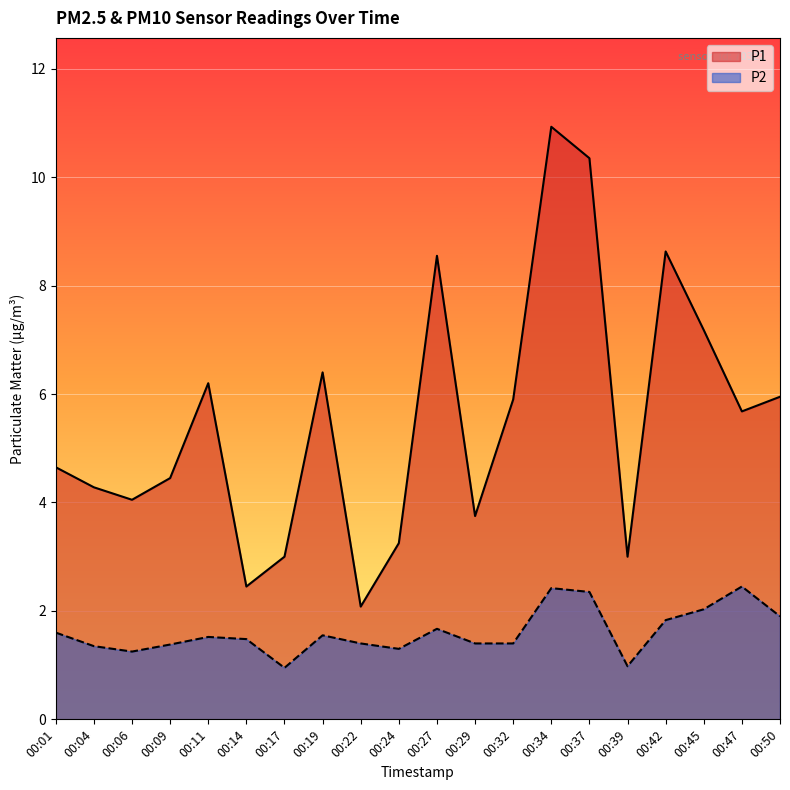

Which label corresponds to the smallest value in the chart?

00:17